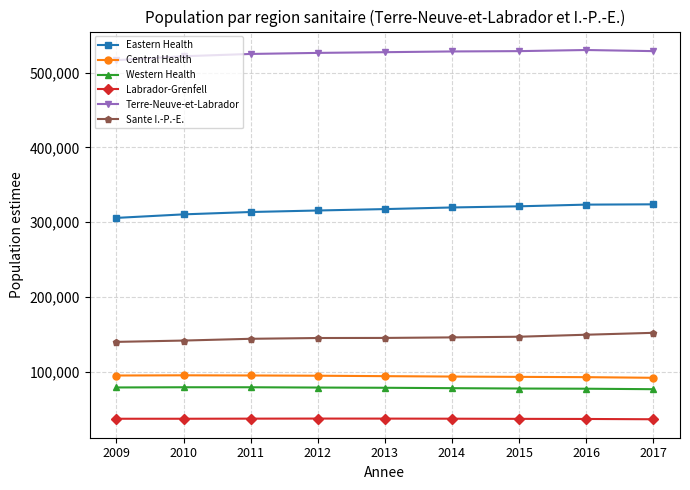

What is the spread (max minus min) of values at 2013?

490114